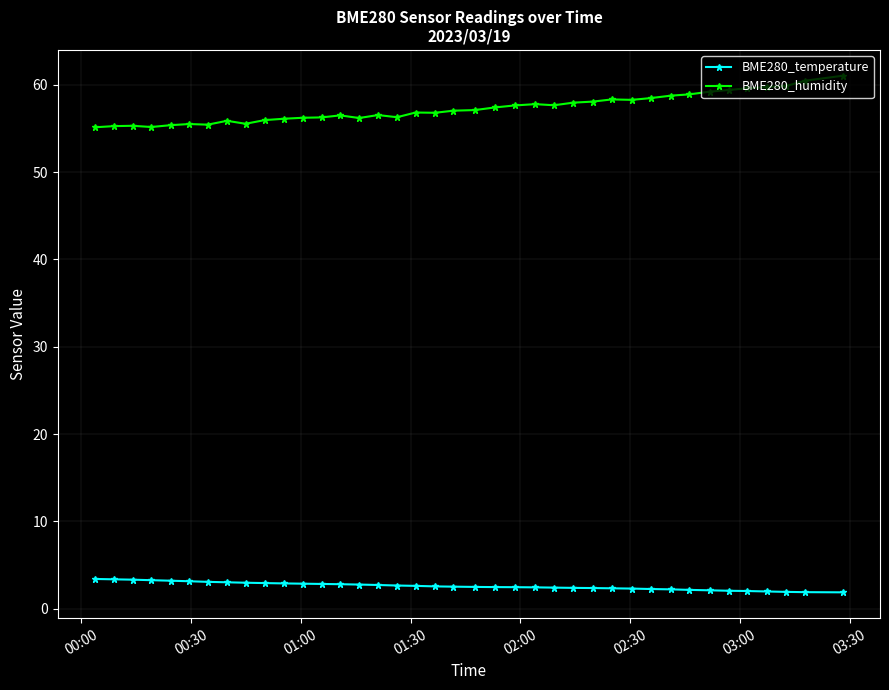

Does the chart have visible grid lines?

Yes